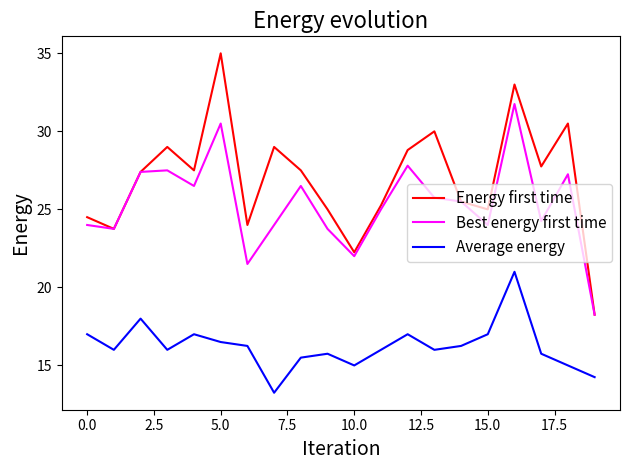

What is the maximum value shown in the chart?

35.0